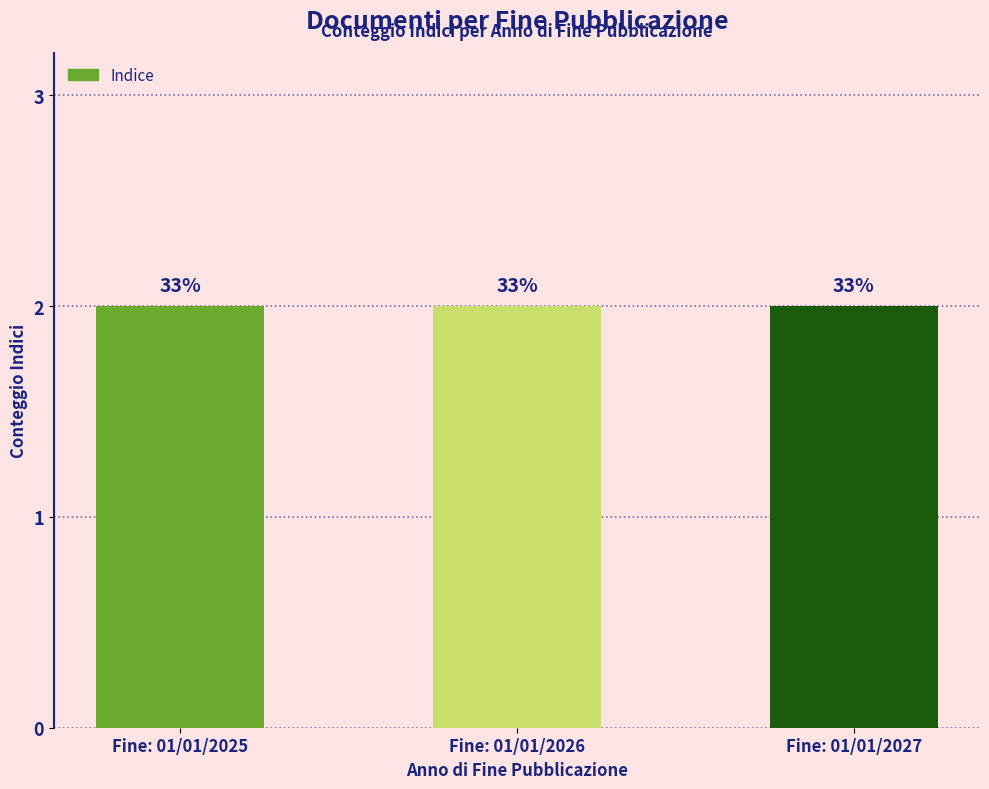

How many distinct data groups are displayed?

1